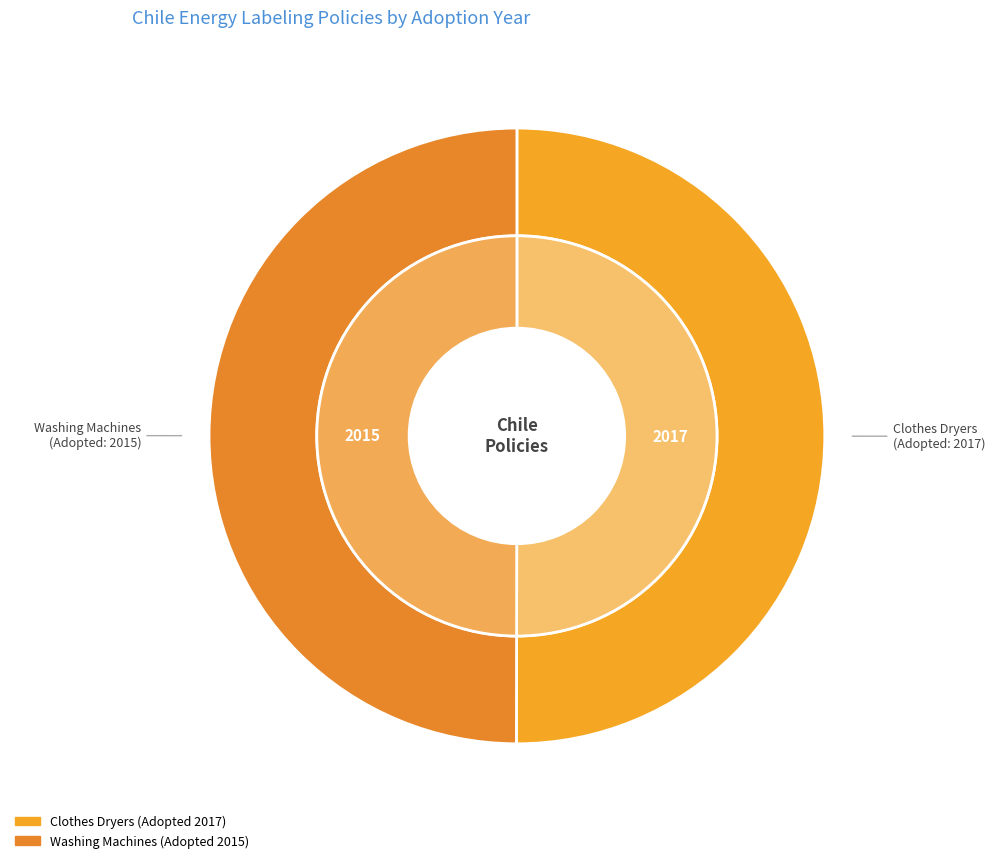

To the nearest percent, what is the average slice percentage?

50%